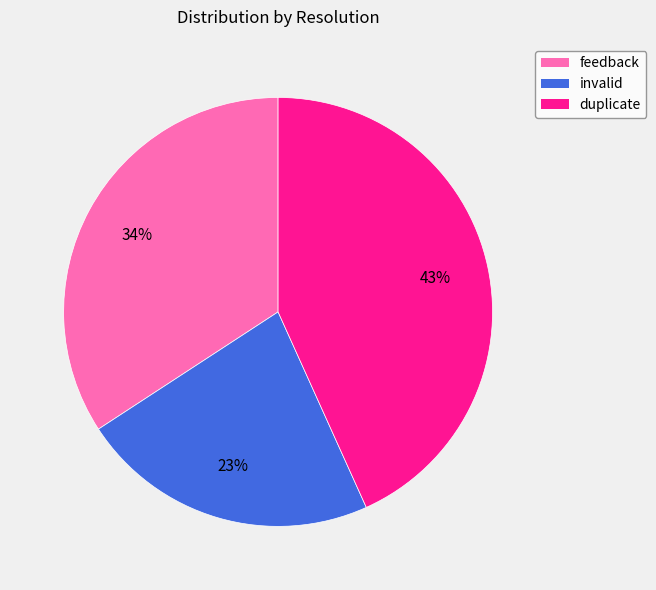

To the nearest percent, what percentage of the pie is invalid?

23%